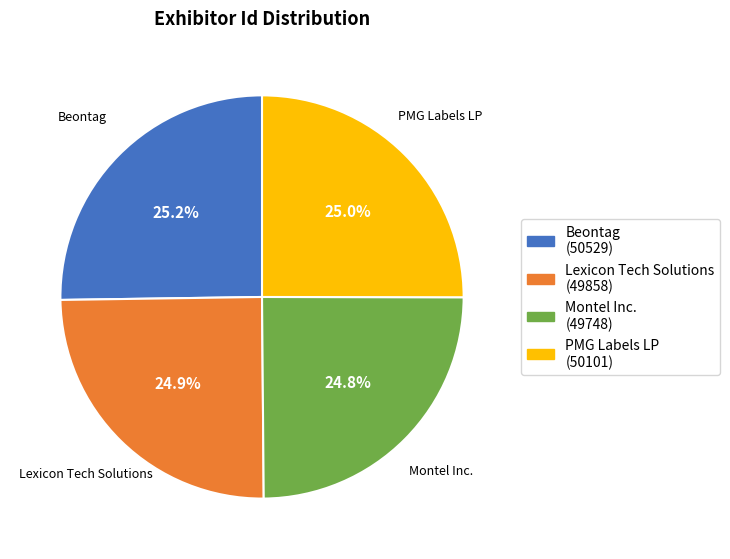

Does Lexicon Tech Solutions represent more than half of the total?

No